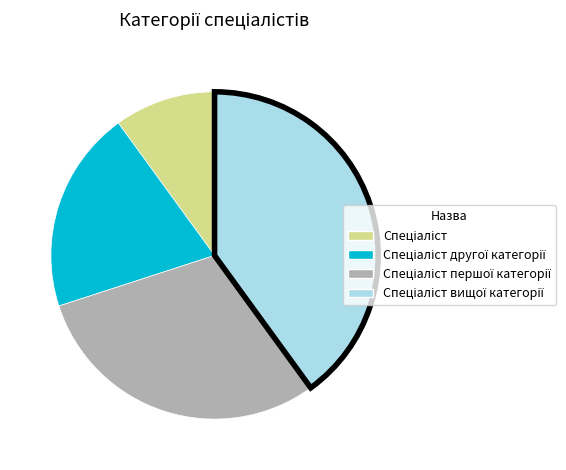

Is there a majority slice in this chart?

No